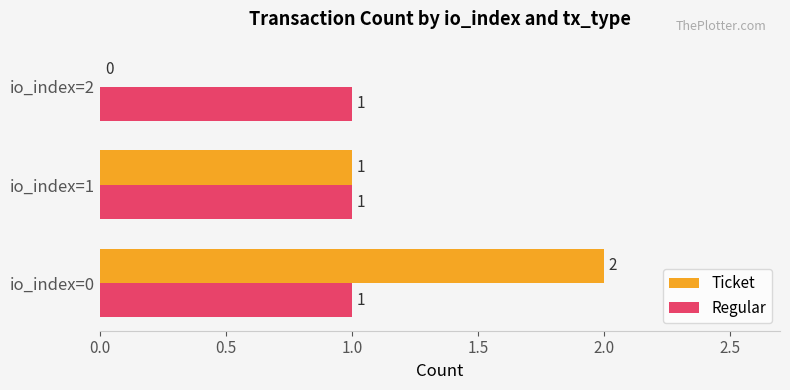

Which series has the widest spread of values?

Ticket